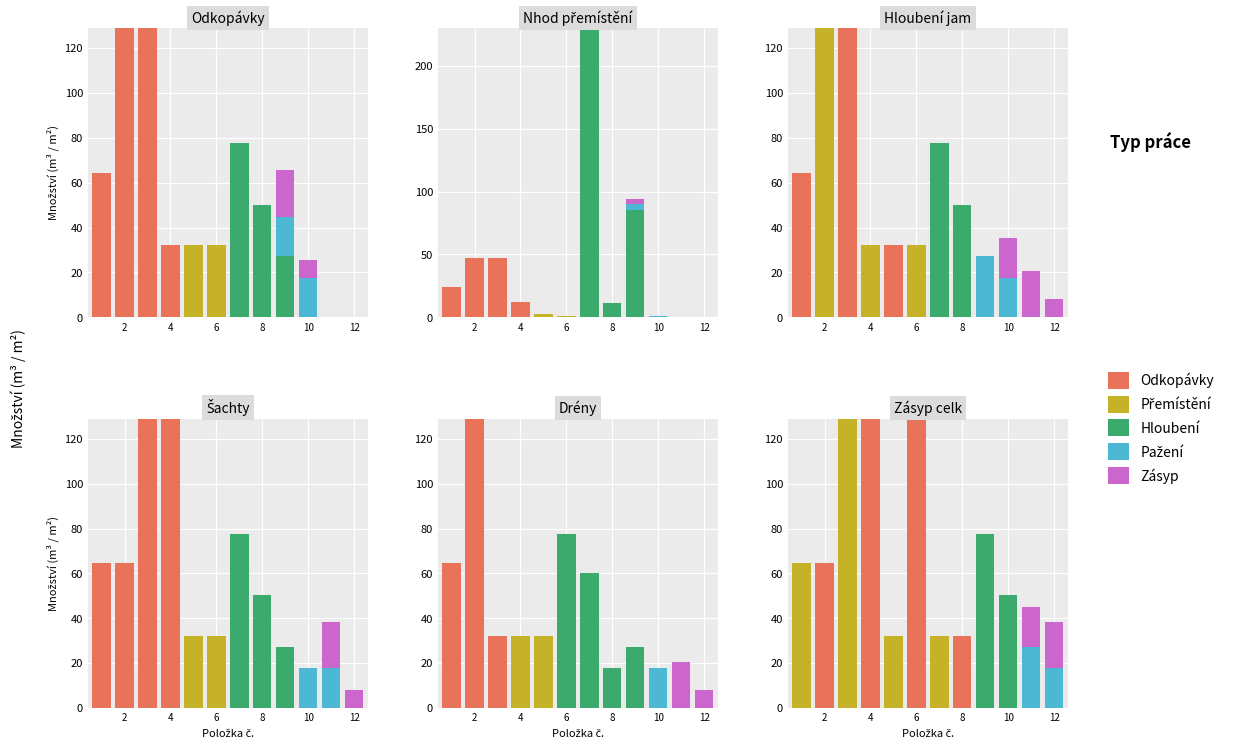

What is the average value of the Hloubení series?

10.6